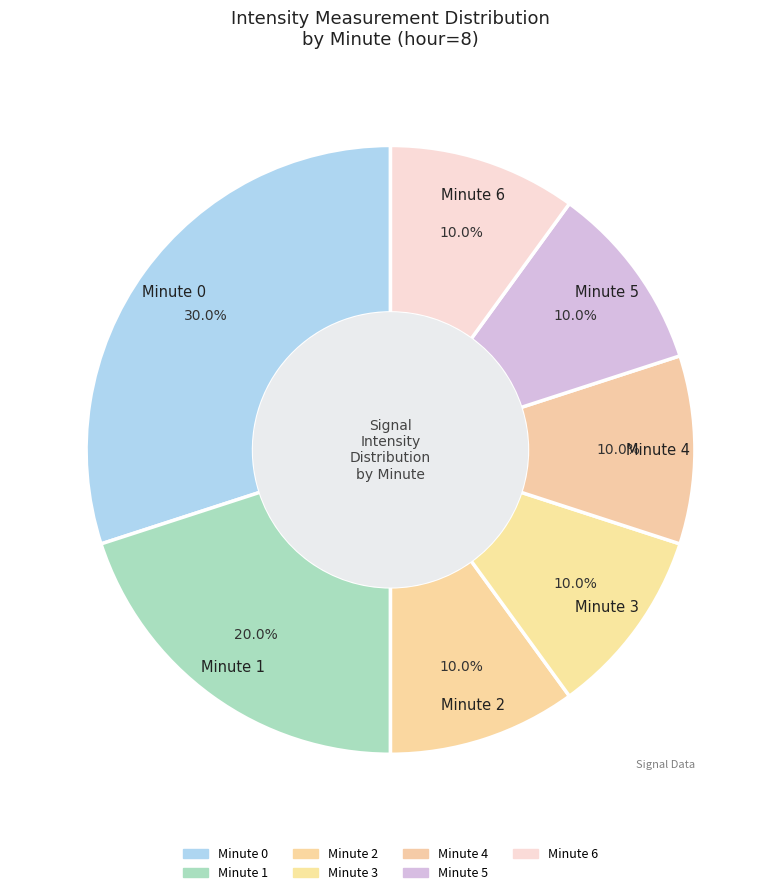

How much of the chart is everything except Minute 3?

90.0%